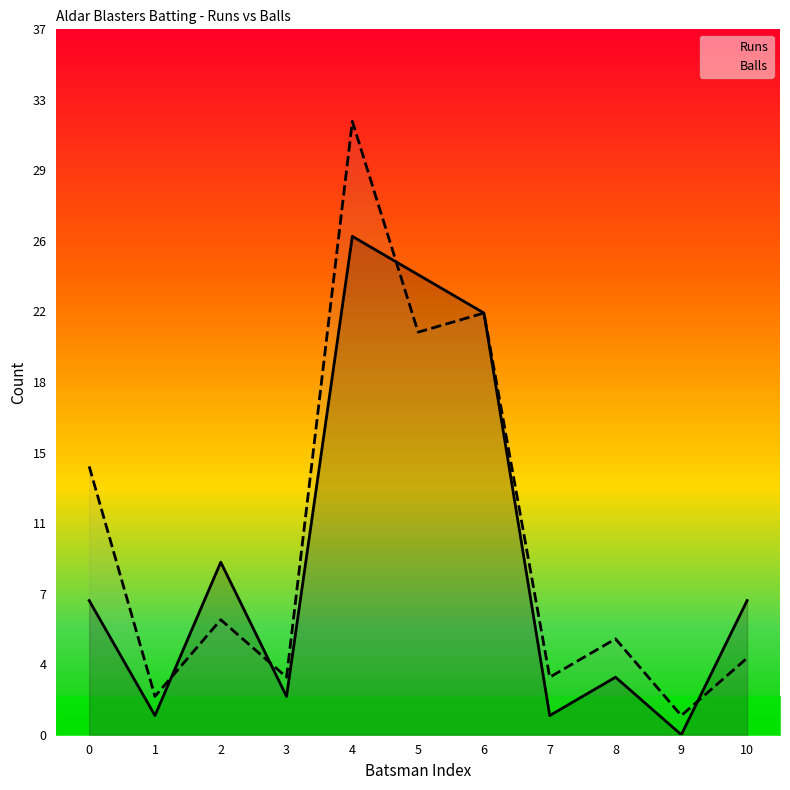

Reading left to right, what are all the values shown in this chart?

Runs: 7	1	9	2	26	24	22	1	3	0	7
Balls: 14	2	6	3	32	21	22	3	5	1	4